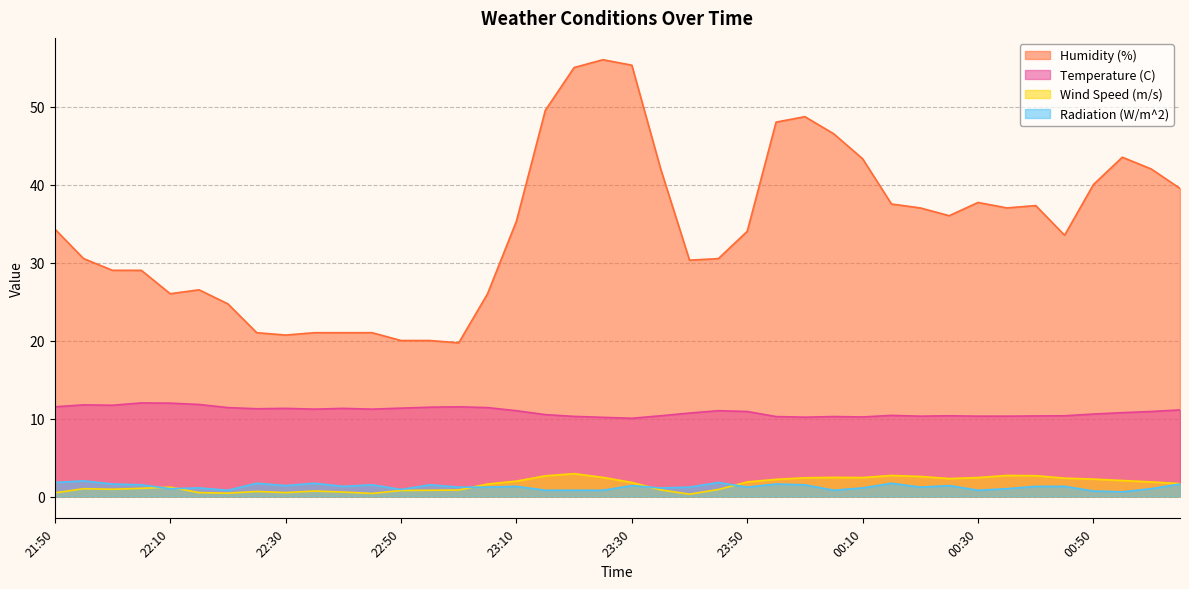

What is the maximum value shown in the chart?

56.0